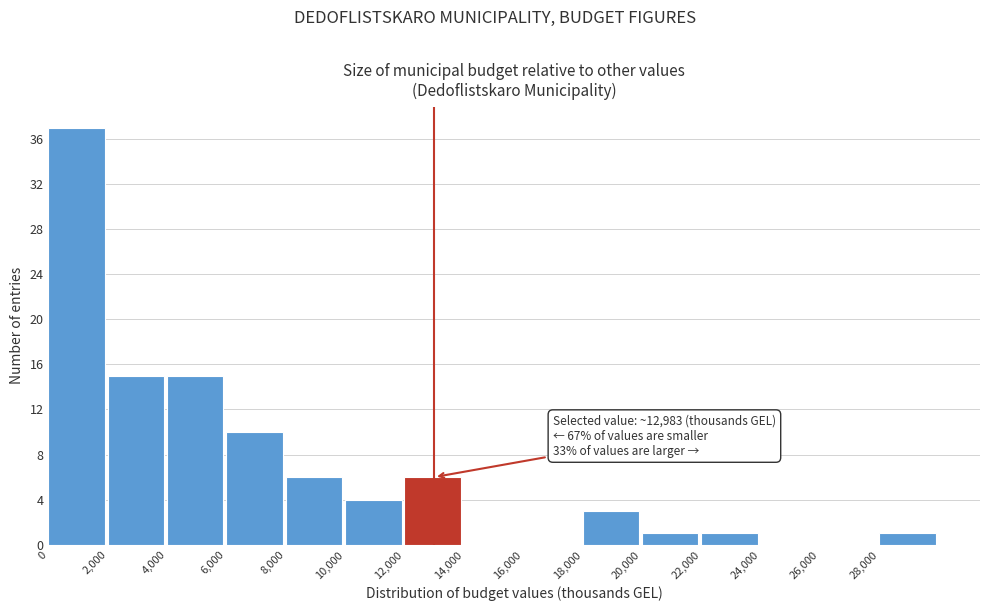

Which range on the x-axis has the tallest bar?

0 to 2000